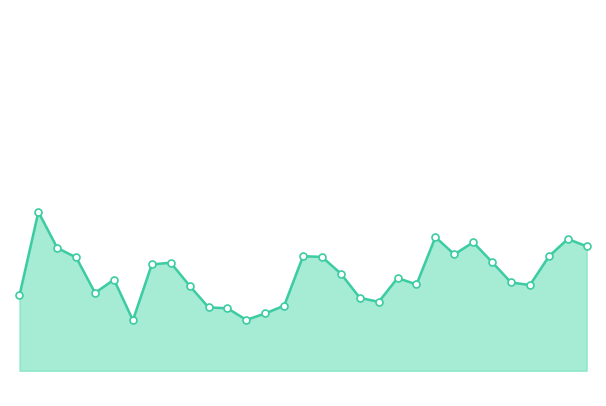

How many lines are shown in the chart?

1